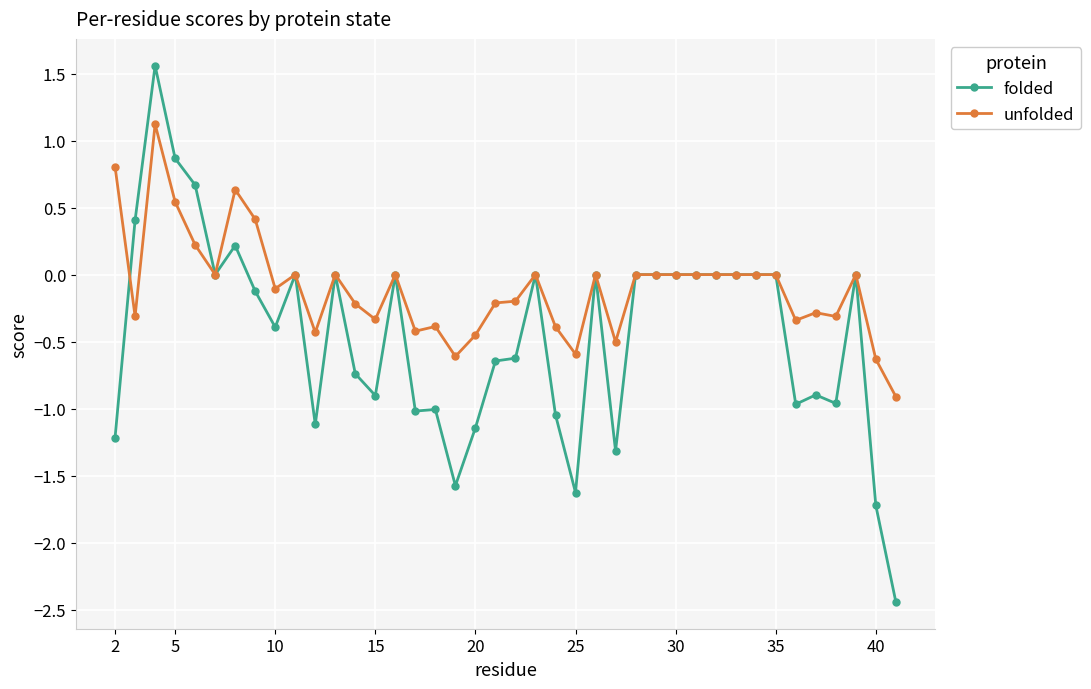

How many distinct data groups are displayed?

2